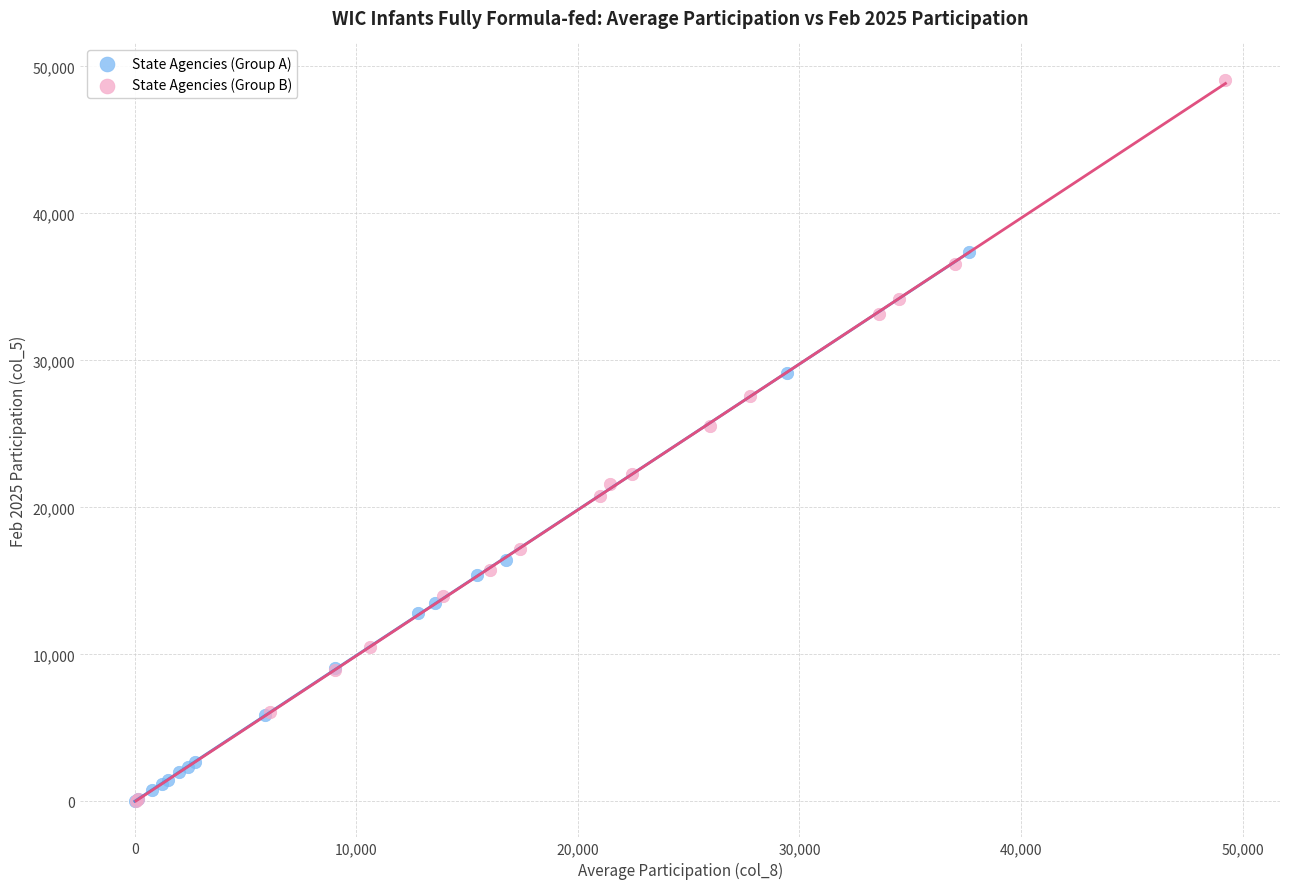

What are all the series names shown in the legend?

State Agencies (Group A), State Agencies (Group B)